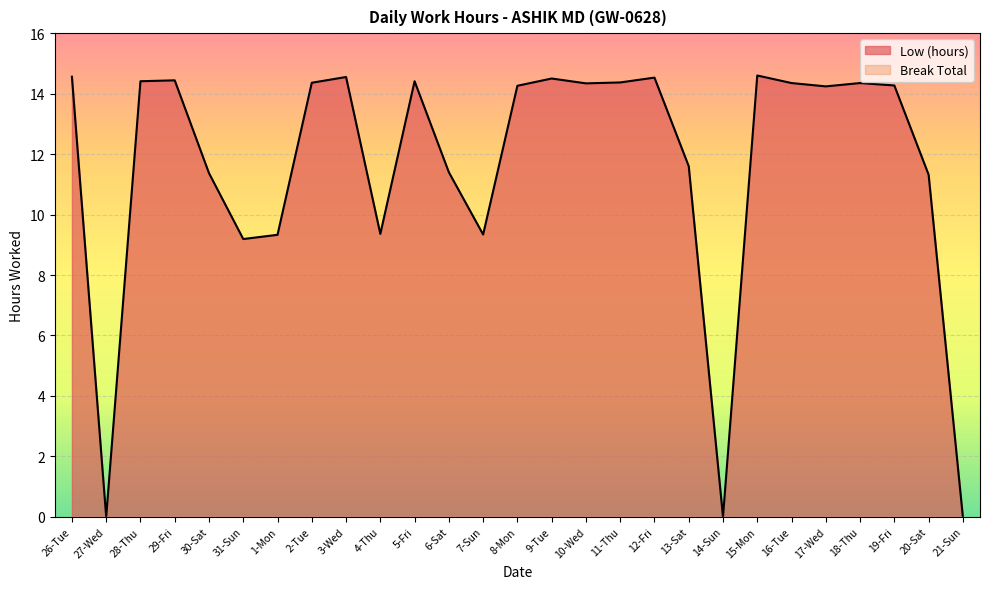

True or false: the data shows 14.3 at 10-Wed.

True